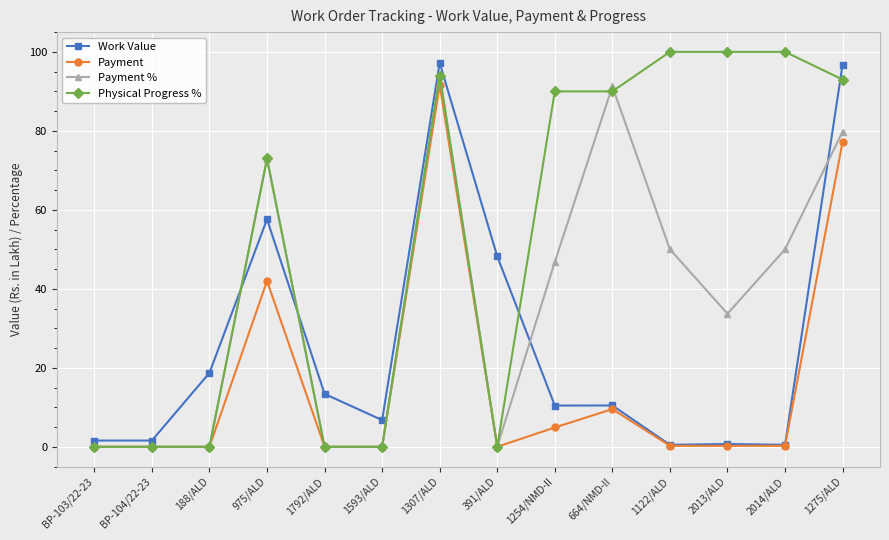

What is the difference between the maximum and minimum values in the Payment % series?

94.2